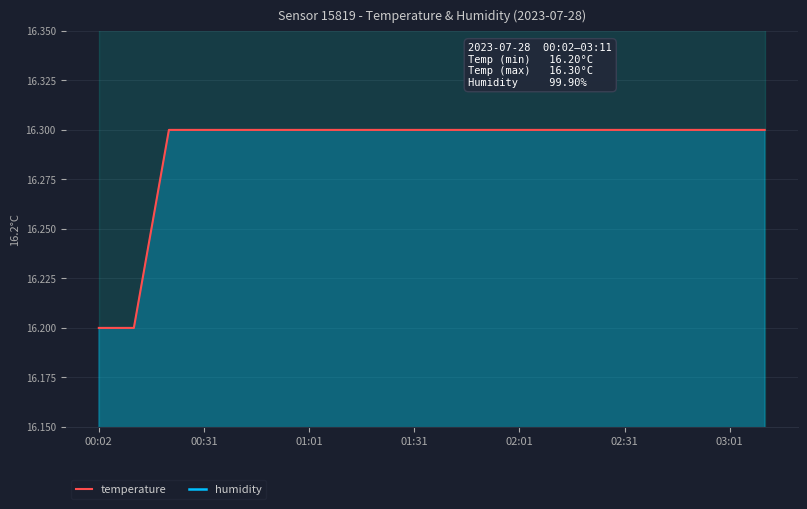

The temperature series shows 16.3 at 02:01. True or false?

True